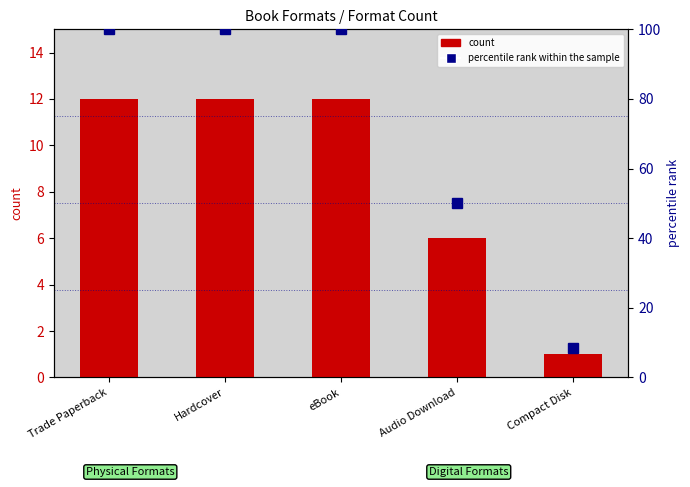

At which category is the sum across all series the highest?

Trade Paperback